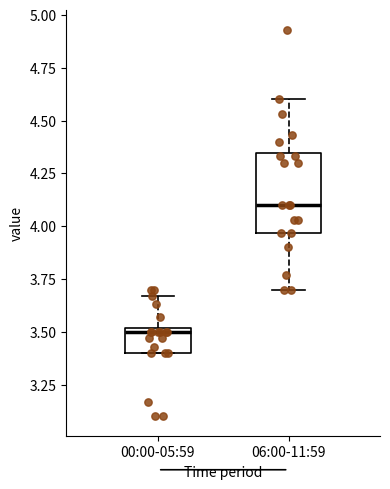

Reading left to right, read every box against the y-axis: the position of its median line, the range the box covers, and the ends of its whiskers. The values are not printed on the chart, so give them approximately, as read against the axis.

00:00-05:59: median 3.50 (just below the box's upper edge), box 3.40 to 3.50, whiskers 3.40 to 3.65
06:00-11:59: median 4.10, box 3.95 to 4.35, whiskers 3.70 to 4.60